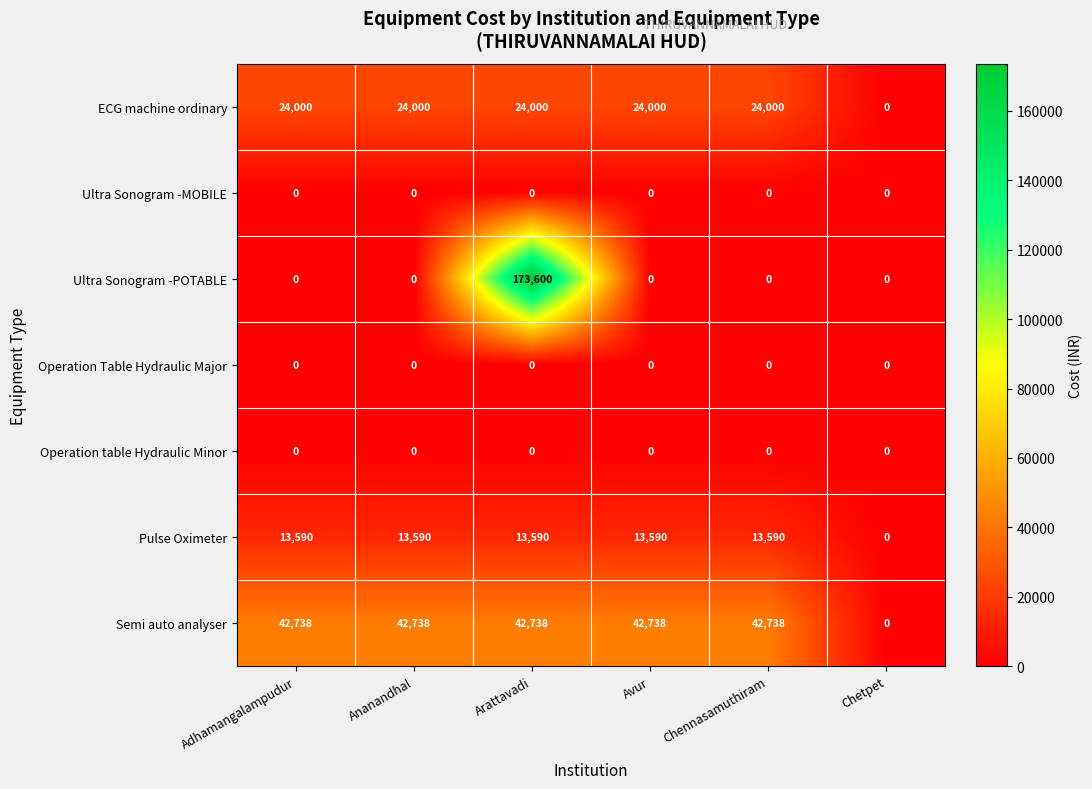

Is it true that Pulse Oximeter equals 13590 at Adhamangalampudur?

True